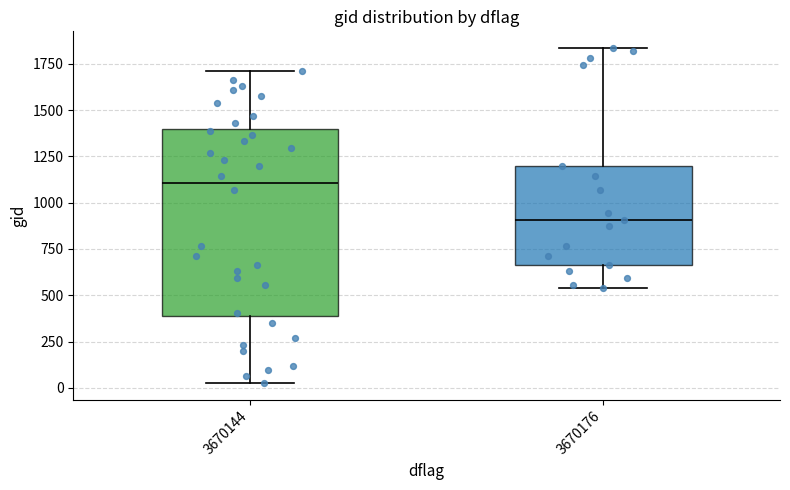

Reading left to right, read every box against the y-axis: the position of its median line, the range the box covers, and the ends of its whiskers. The values are not printed on the chart, so give them approximately, as read against the axis.

3670144: median 1100, box 400 to 1400, whiskers 50 to 1700
3670176: median 900, box 650 to 1200, whiskers 550 to 1850